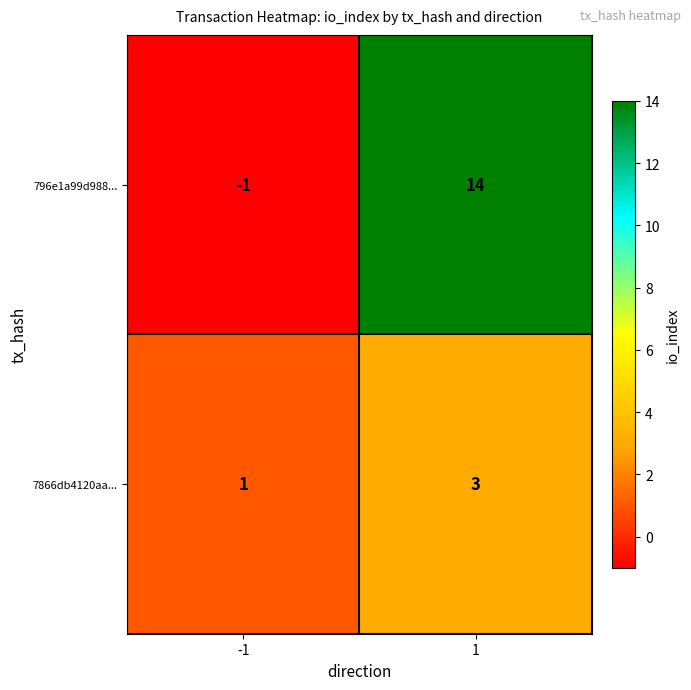

Reading left to right, what are all the values shown in this chart?

796e1a99d988...: -1=-1	1=14
7866db4120aa...: -1=1	1=3